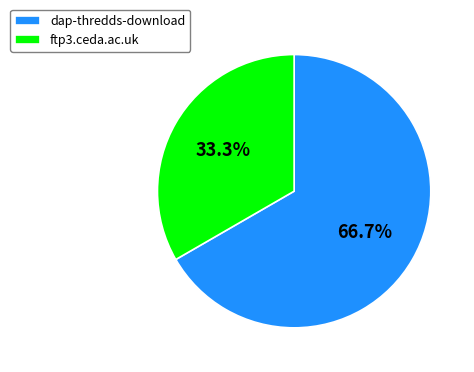

What is the ratio of the value at ftp3.ceda.ac.uk to the value at dap-thredds-download?

0.5